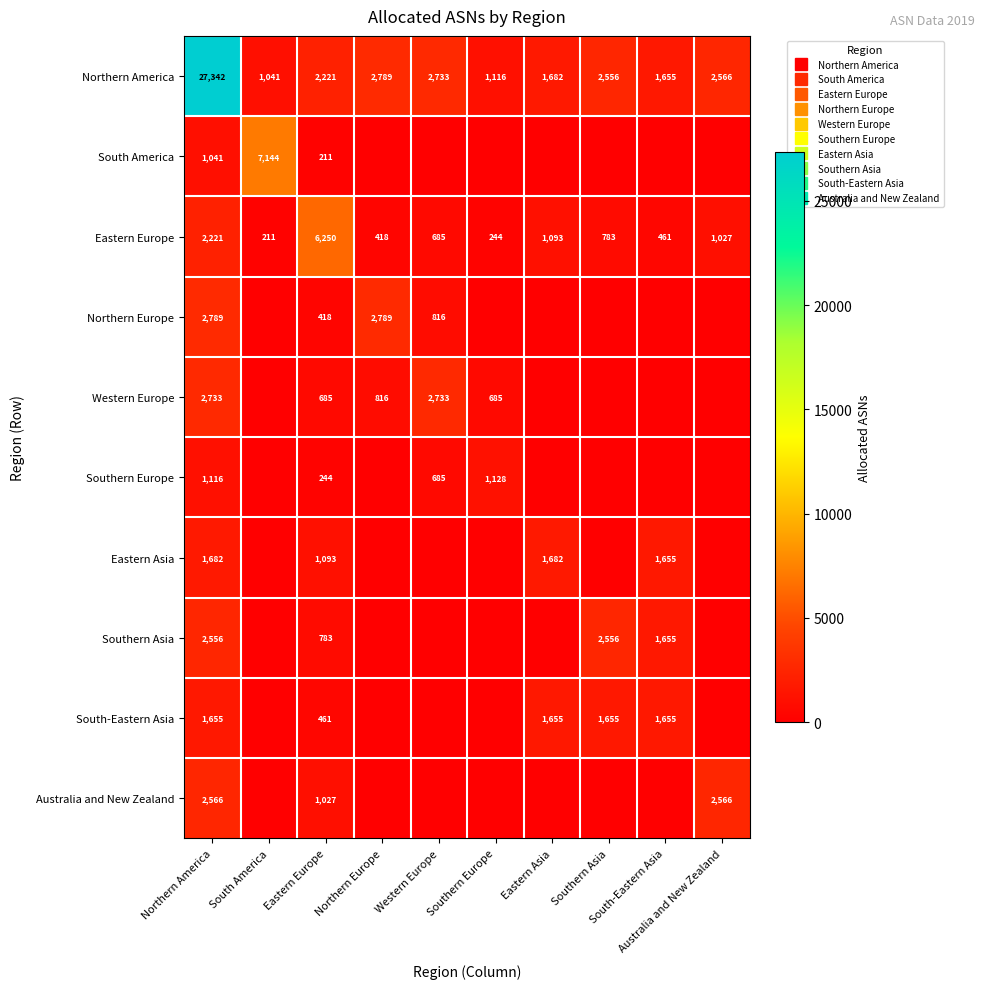

Read the Southern Europe value at Northern America, to the nearest 10.

1120